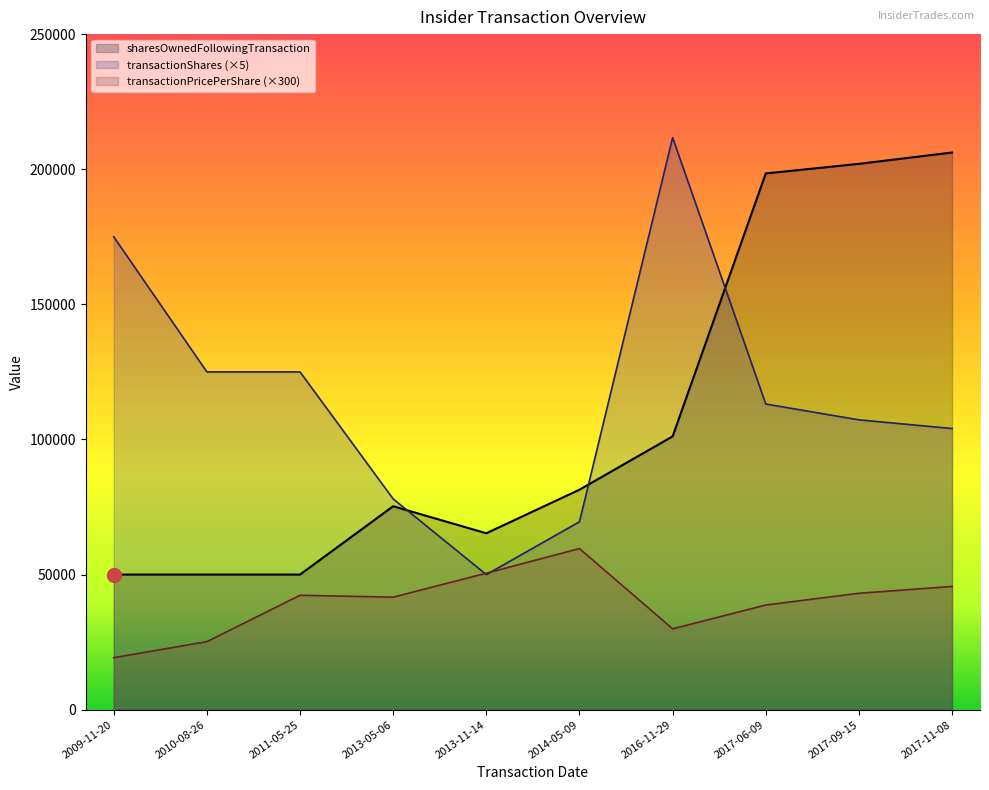

Reading left to right, what are all the values shown in this chart?

transactionPricePerShare: 2009-11-20=19241.2	2010-08-26=25181.8	2011-05-25=42338.7	2013-05-06=41640.0	2013-11-14=50514.0	2014-05-09=59622.9	2016-11-29=29929.9	2017-06-09=38736.0	2017-09-15=43086.0	2017-11-08=45609.0
transactionShares: 2009-11-20=175000.0	2010-08-26=125000.0	2011-05-25=125000.0	2013-05-06=78000.0	2013-11-14=50000.0	2014-05-09=69535.0	2016-11-29=211715.0	2017-06-09=113120.0	2017-09-15=107255.0	2017-11-08=104050.0
sharesOwnedFollowingTransaction: 2009-11-20=50000.0	2010-08-26=50000.0	2011-05-25=50000.0	2013-05-06=75287.0	2013-11-14=65287.0	2014-05-09=81407.0	2016-11-29=101129.0	2017-06-09=198443.0	2017-09-15=201992.0	2017-11-08=206182.0